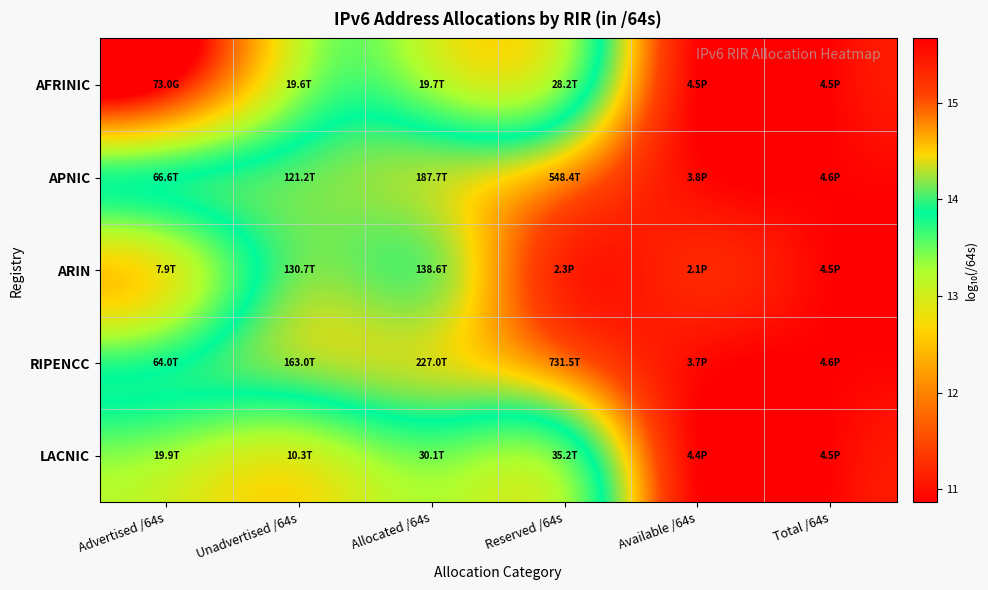

Which label corresponds to the largest value in the chart?

Total /64s